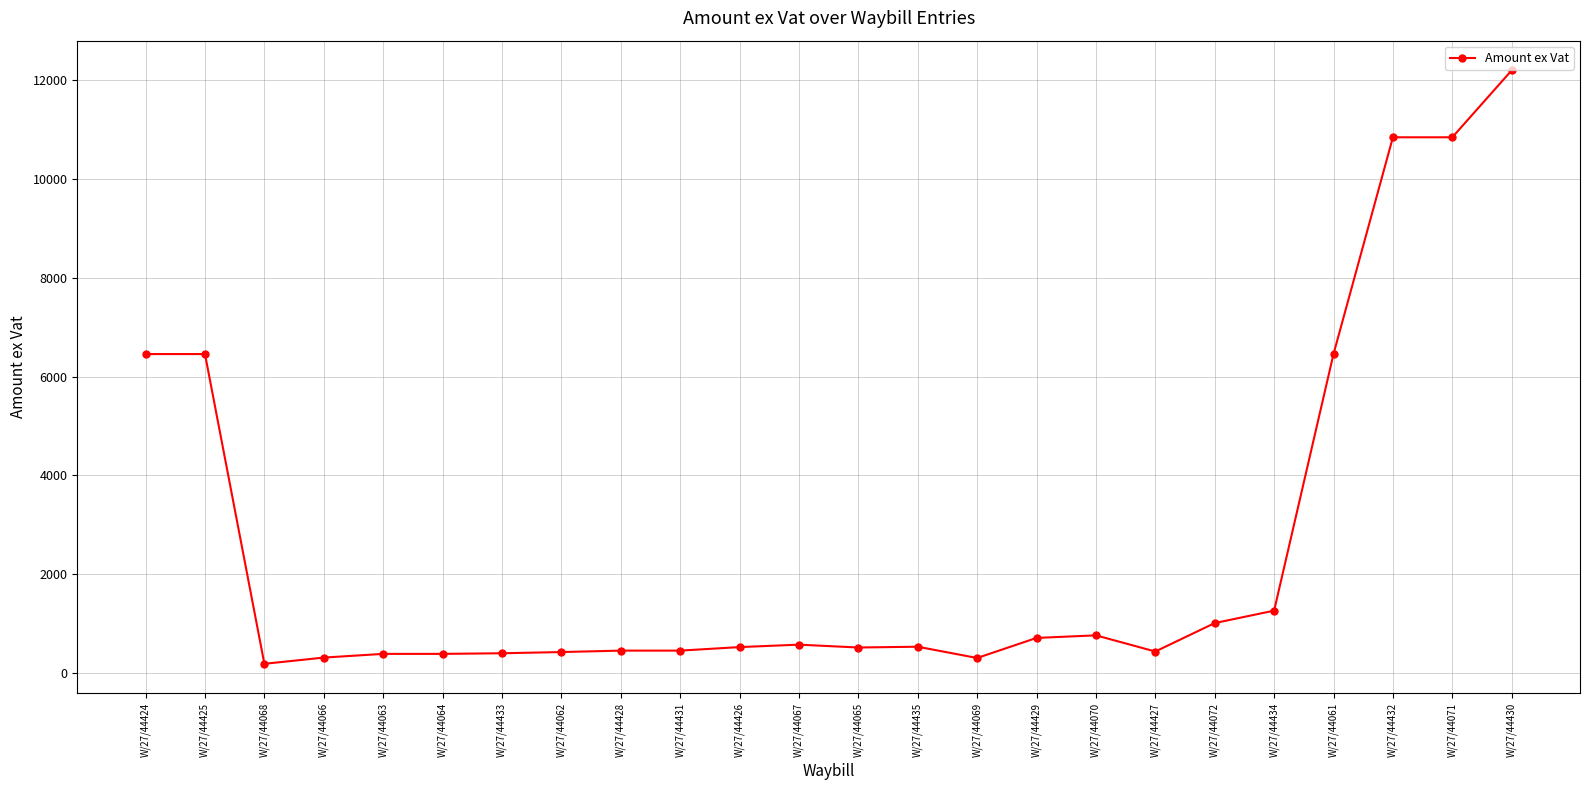

Between W/27/44430 and W/27/44433, which is larger?

W/27/44430